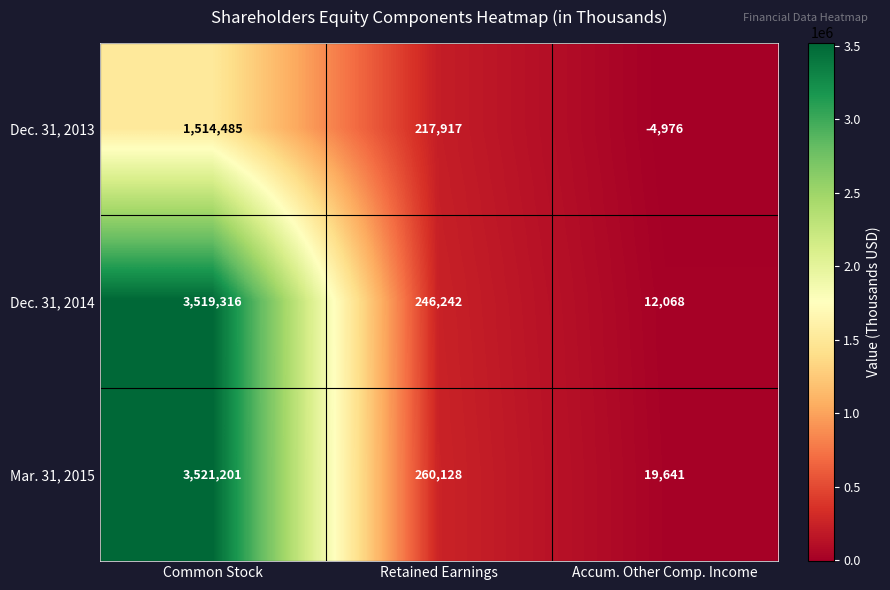

List the series in order of their peak value, highest first.

Mar. 31, 2015, Dec. 31, 2014, Dec. 31, 2013